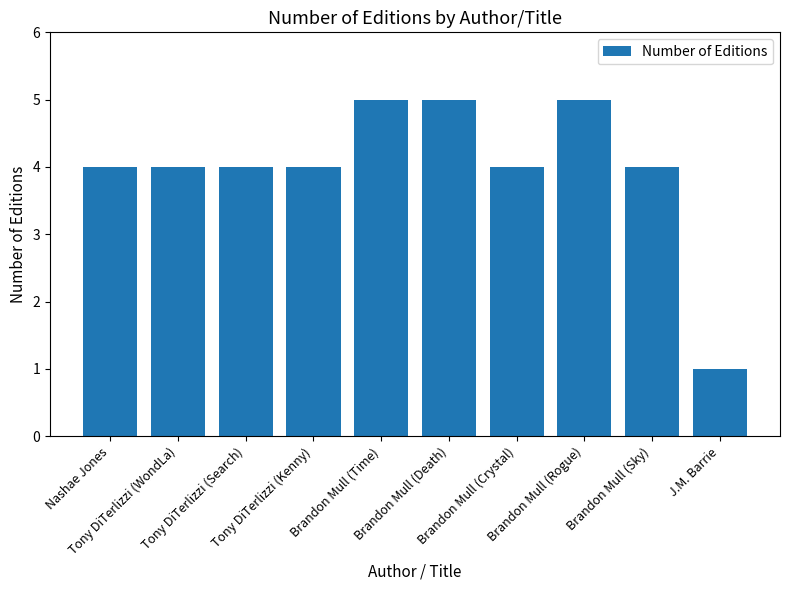

The value at Brandon Mull (Rogue) is 5. True or false?

True